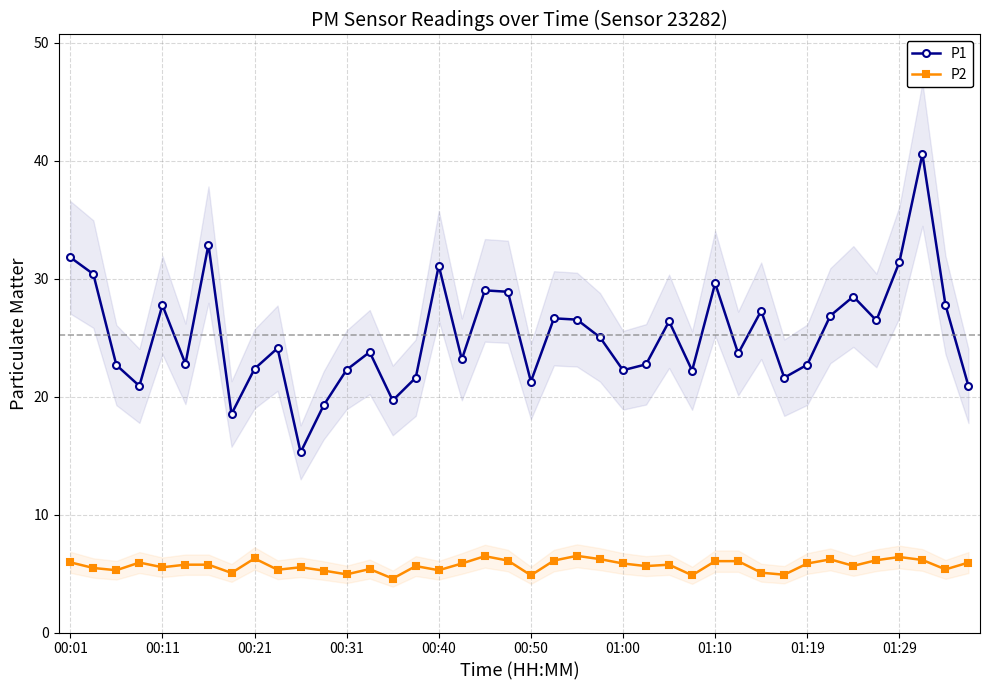

The value of P1 at 01:10 is 20.0. True or false?

False